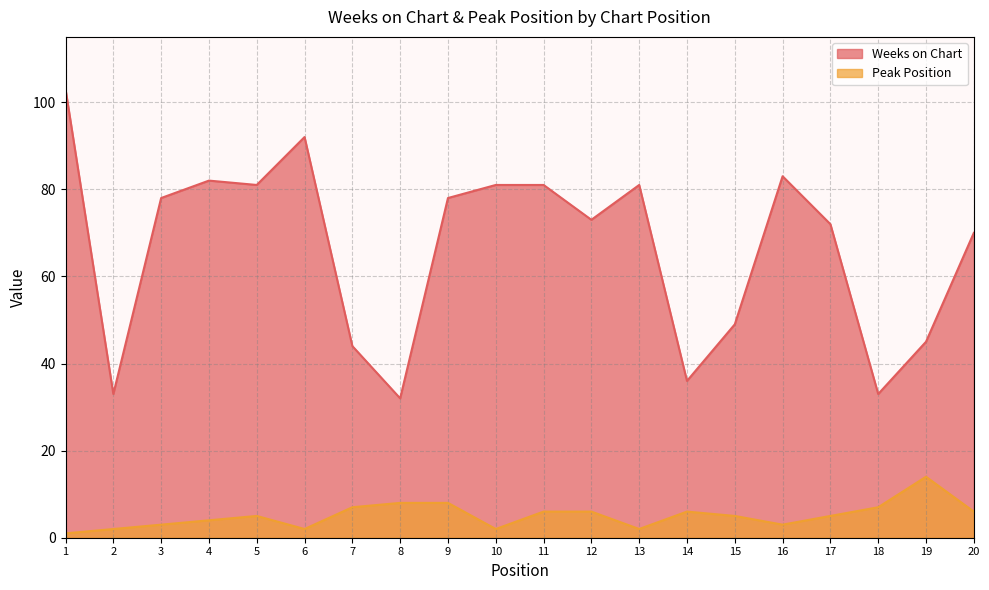

Is the value of Peak Position at 2 greater than the value of Weeks on Chart at 9?

No